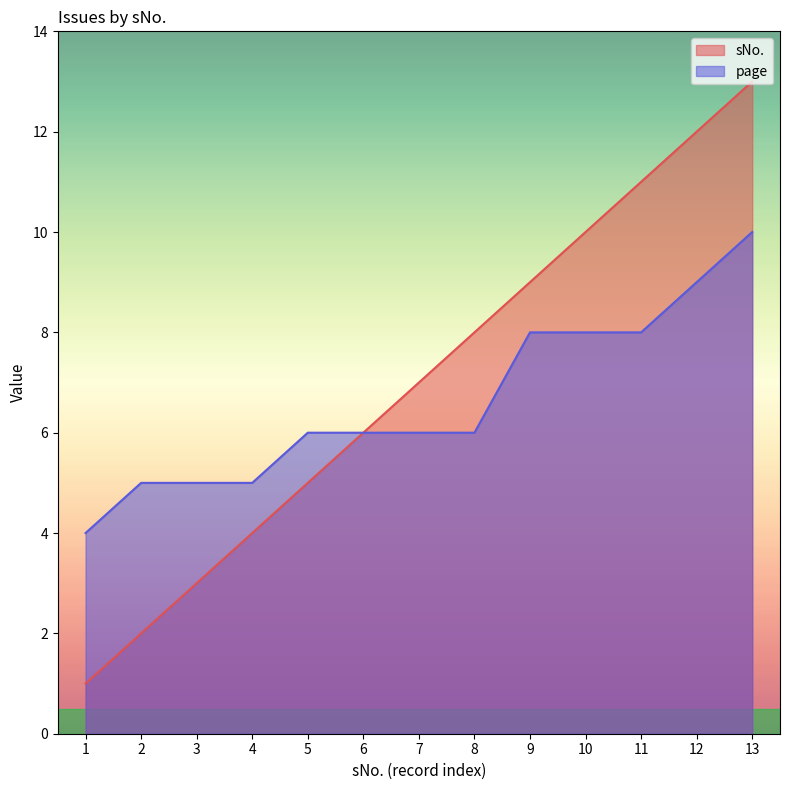

Reading left to right, extract all data points from this chart.

sNo.: 1	2	3	4	5	6	7	8	9	10	11	12	13
page: 4	5	5	5	6	6	6	6	8	8	8	9	10